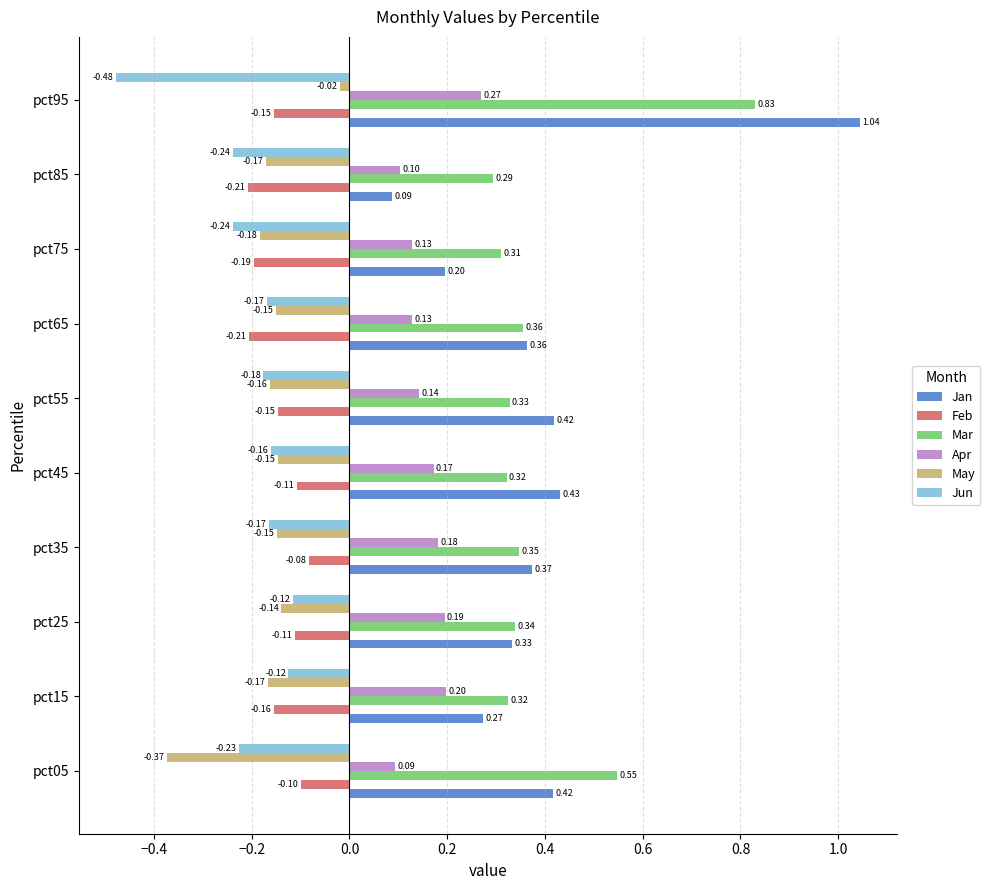

At how many categories does at least one series exceed 0?

10